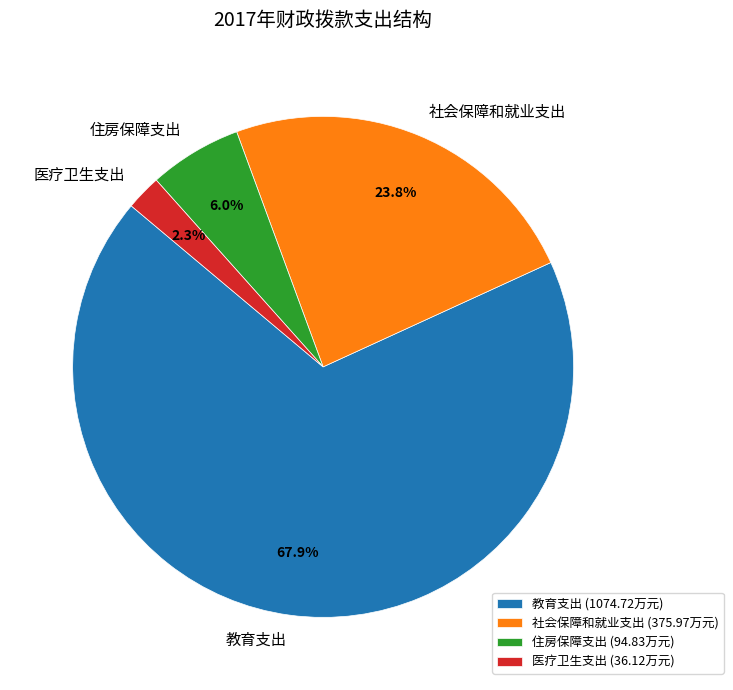

True or false: 教育支出 accounts for 68% of the total.

True